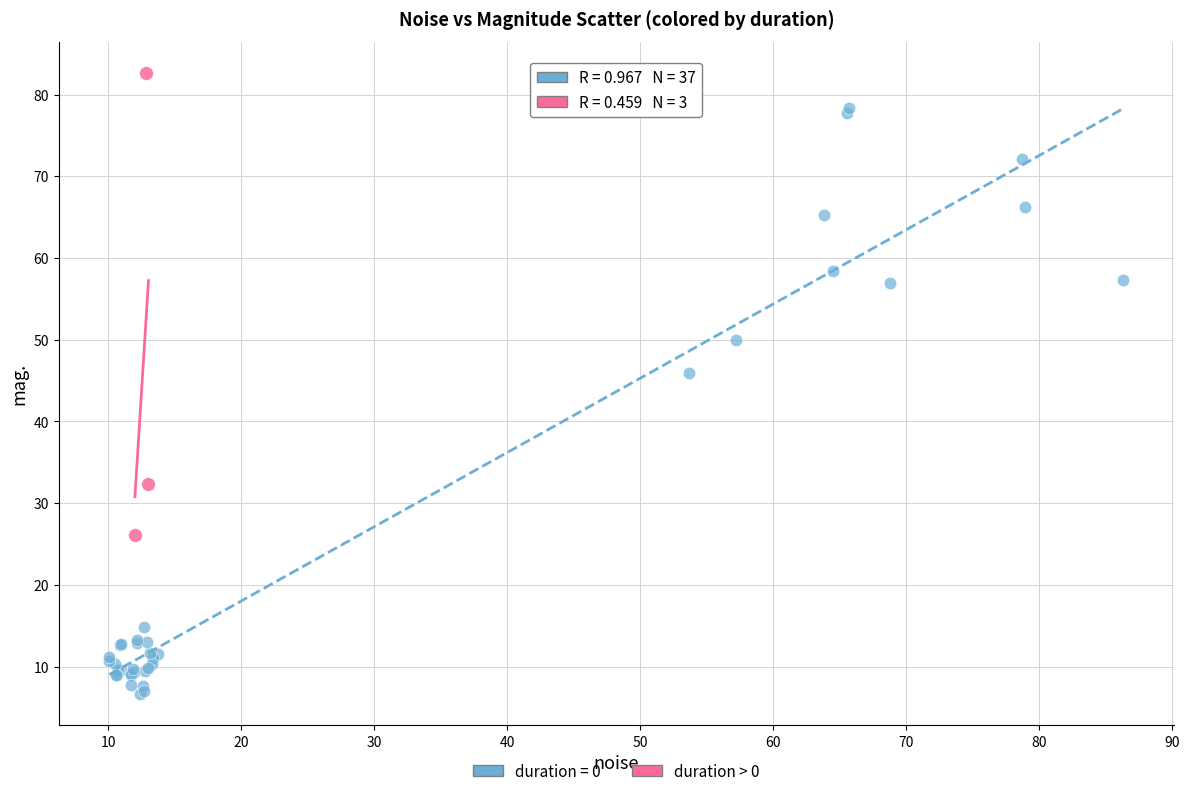

Which series contains the highest Y value?

duration > 0